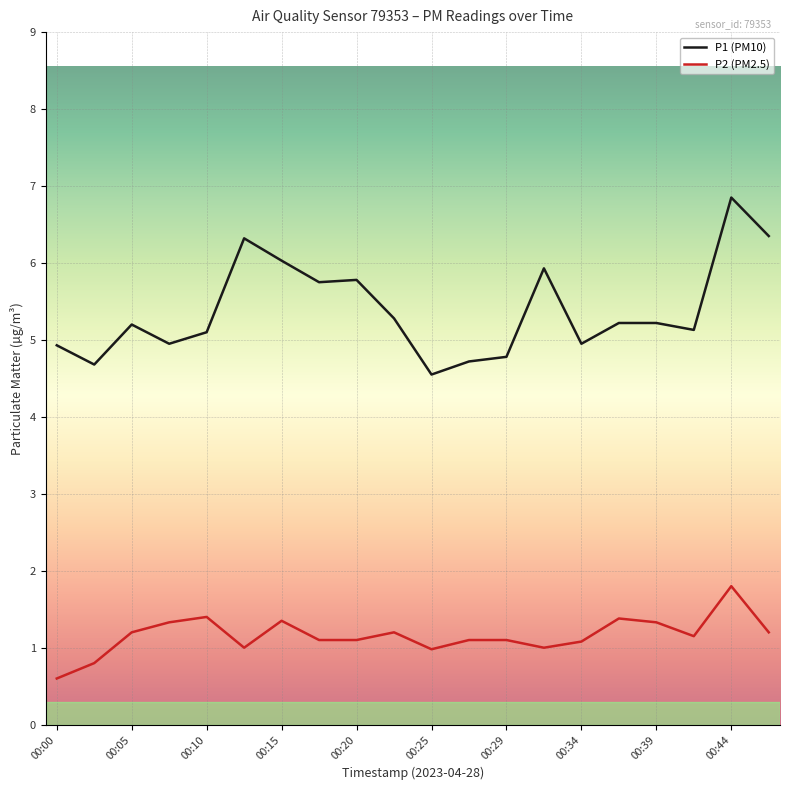

What is the difference between the maximum and minimum values in the P1 (PM10) series?

2.3